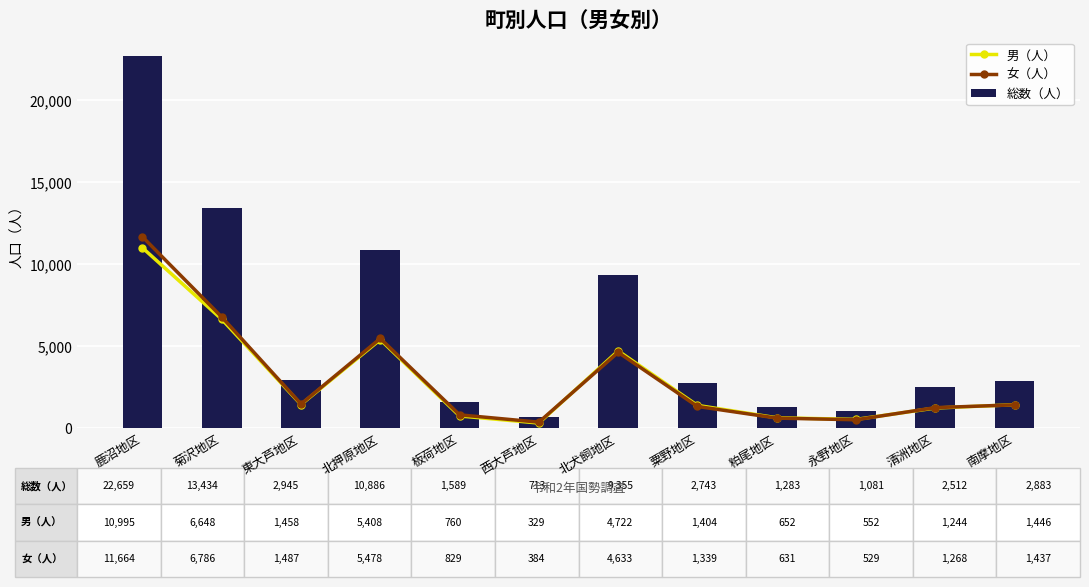

Between 西大芦地区 and 粕尾地区, which series saw the biggest shift?

総数（人）